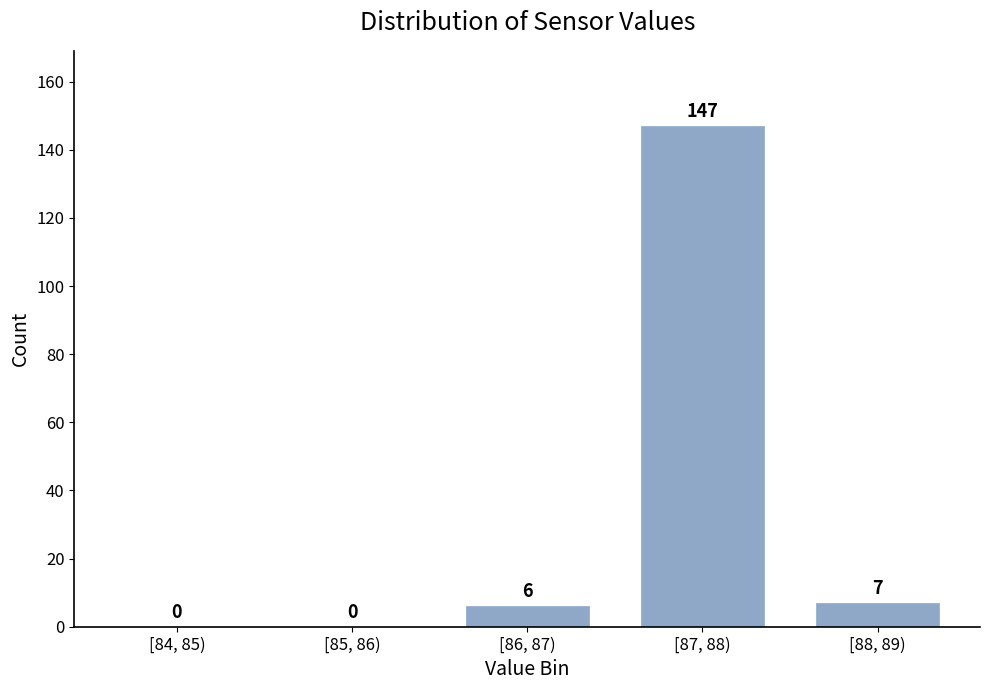

Reading left to right, transcribe all the data shown in this chart.

[84, 85)=0	[85, 86)=0	[86, 87)=6	[87, 88)=147	[88, 89)=7